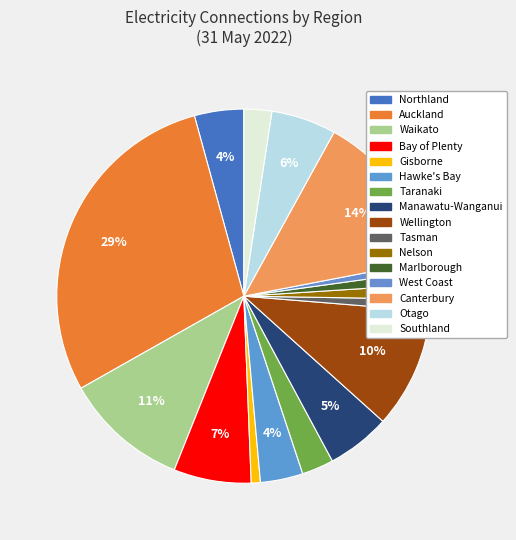

The Bay of Plenty slice represents 13% of the pie. True or false?

False